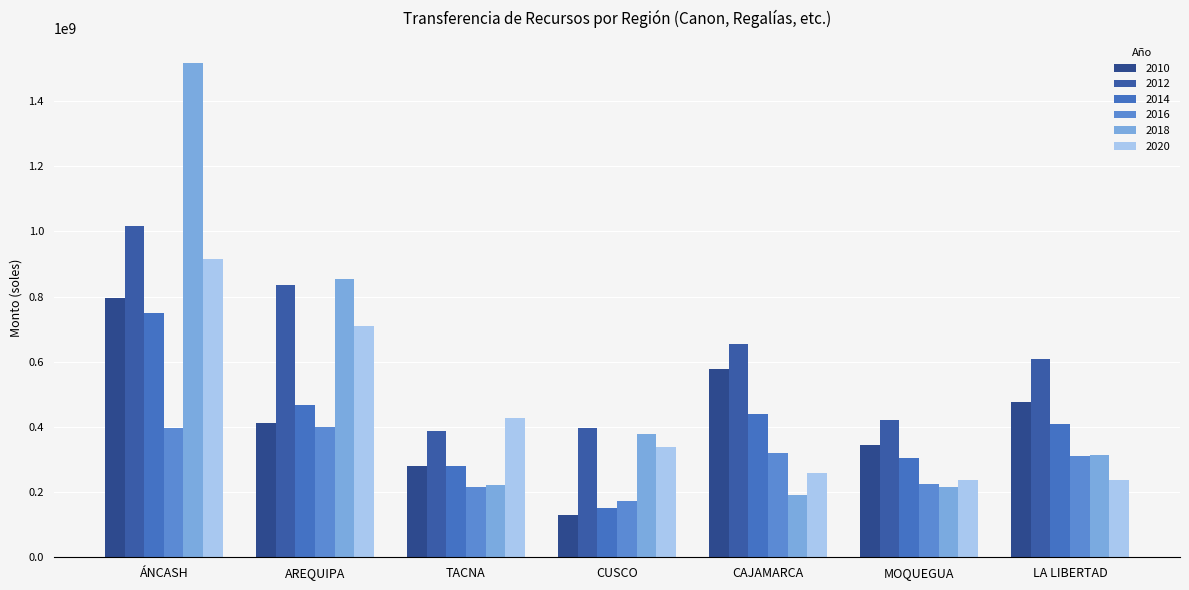

What is the sum of all 2020 values?

3122847932.5